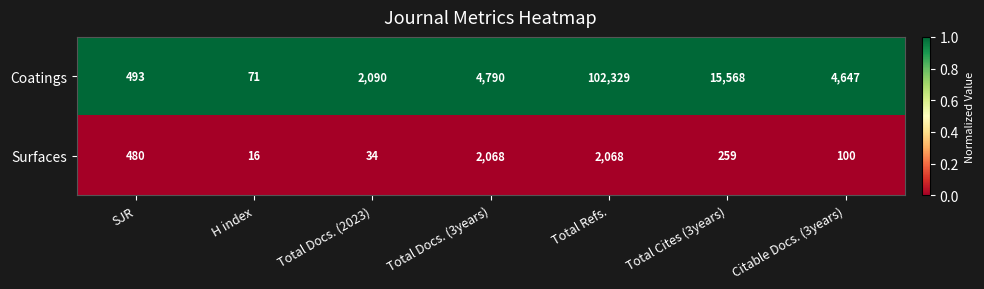

Which series changed the most between Total Docs. (3years) and Citable Docs. (3years)?

Surfaces